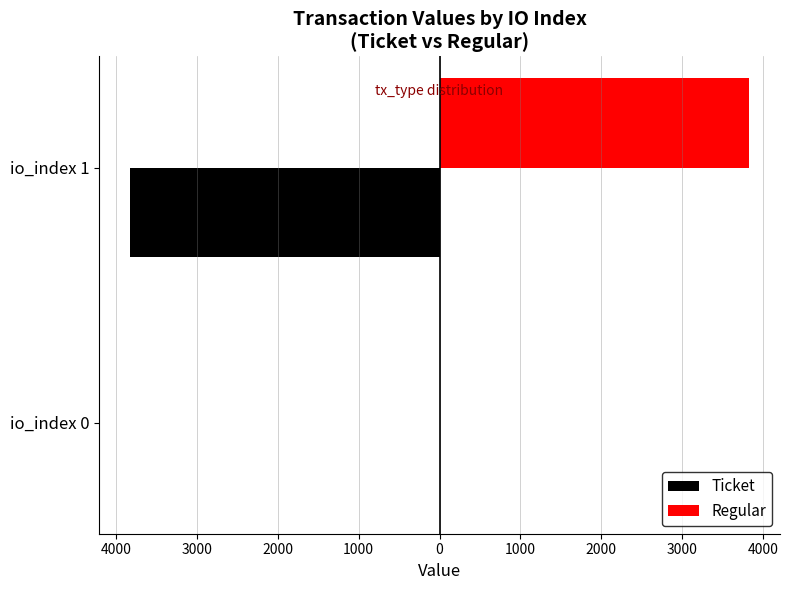

Rank the series by their maximum value, from lowest to highest.

Ticket, Regular